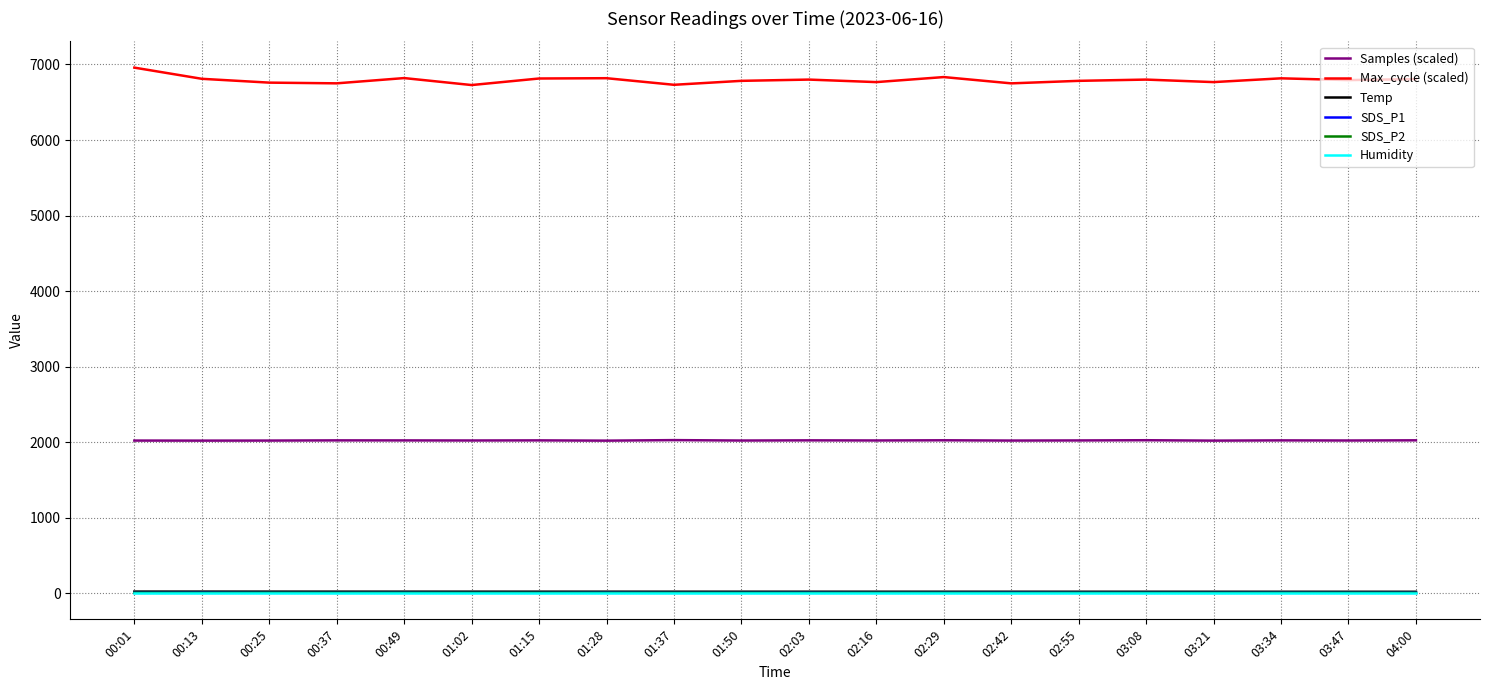

How many series are shown in this chart?

6